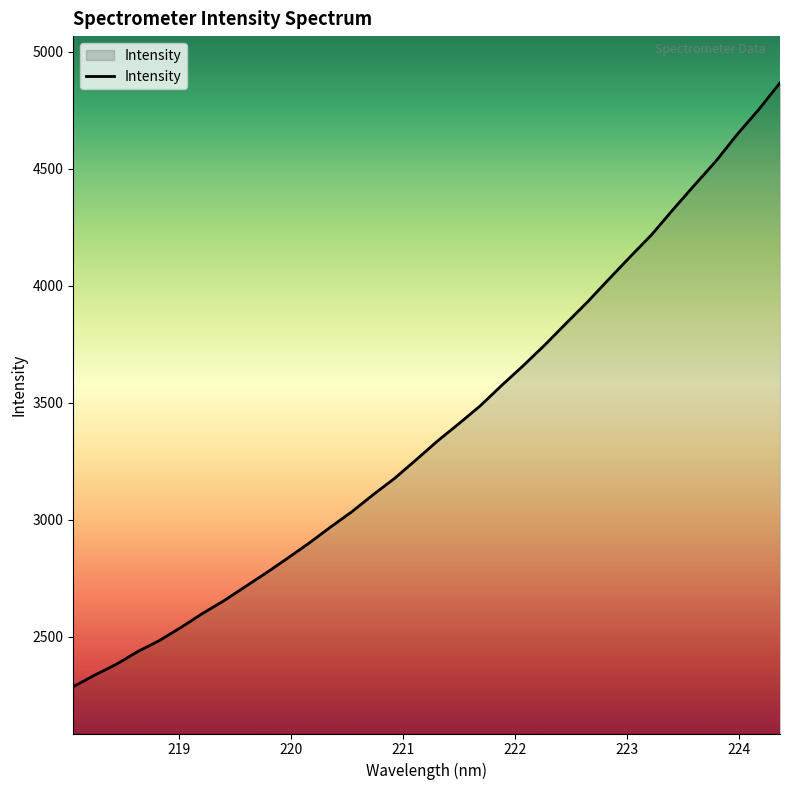

How many distinct data groups are displayed?

1